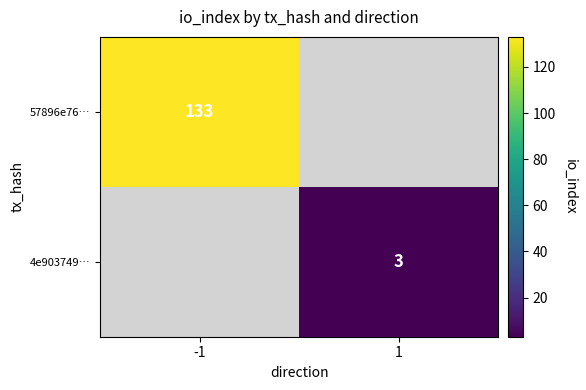

At which category does the chart reach its minimum across all series?

1